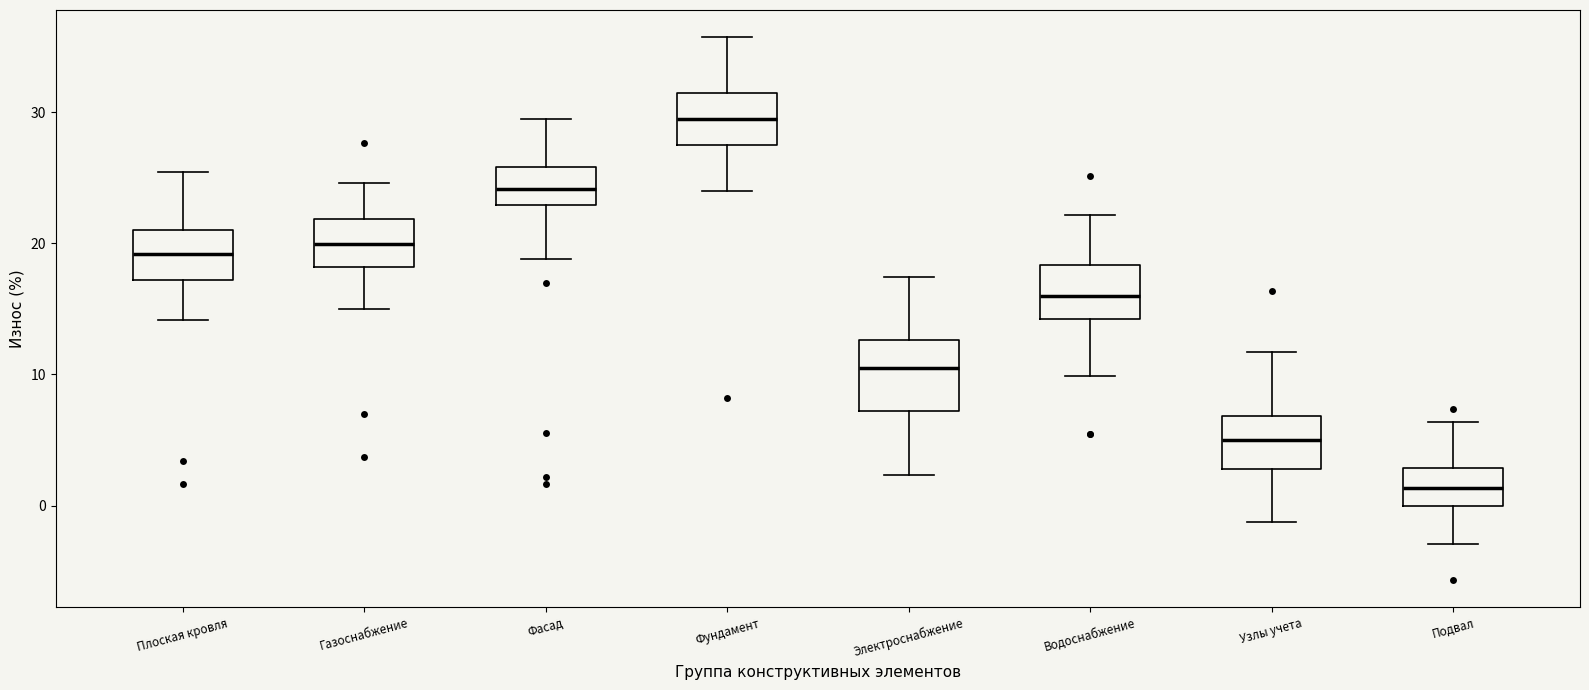

Where is the upper edge of the box for Электроснабжение on the y-axis? The values are not printed on the chart, so give them approximately, as read against the axis.

13